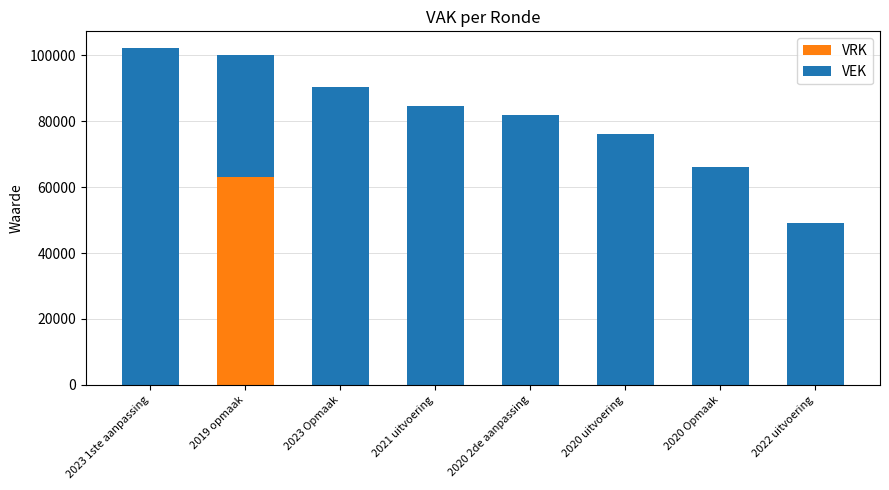

What is the maximum value for VRK?

63164